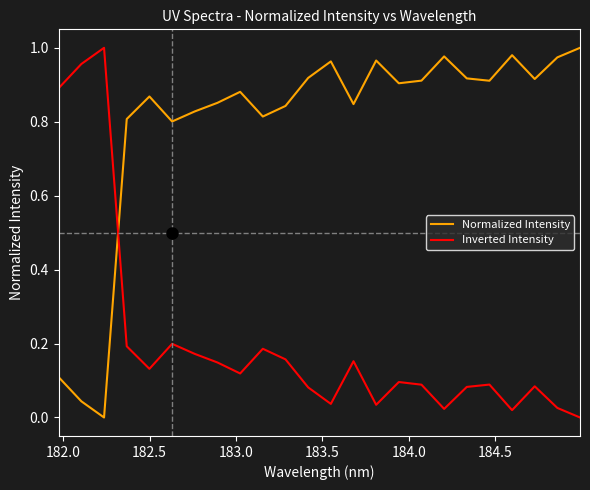

Which series ends up on top after the final intersection of Inverted Intensity and Normalized Intensity?

Normalized Intensity